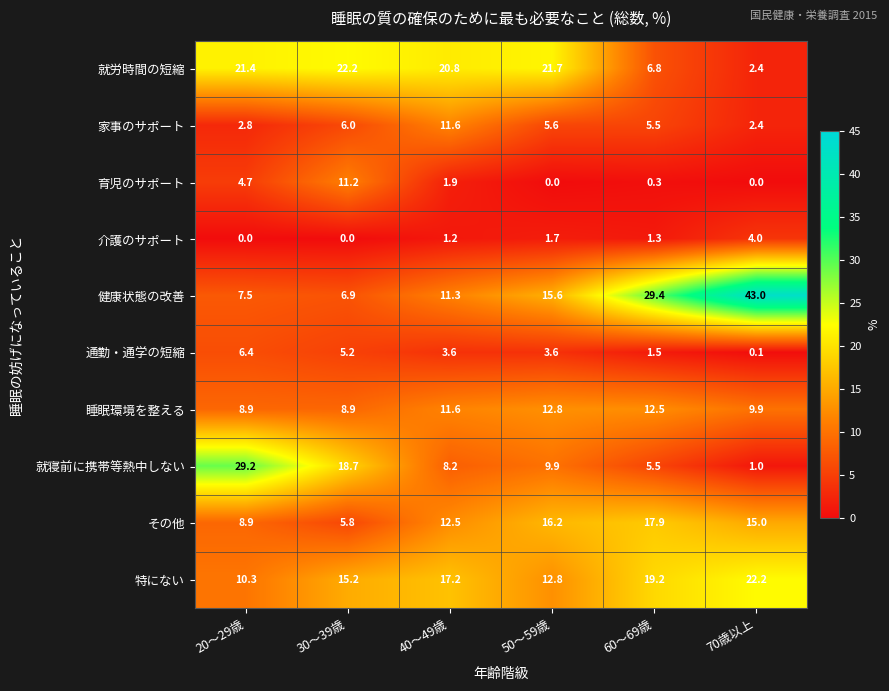

True or false: 家事のサポート has a value of 3.7 at 60～69歳.

False